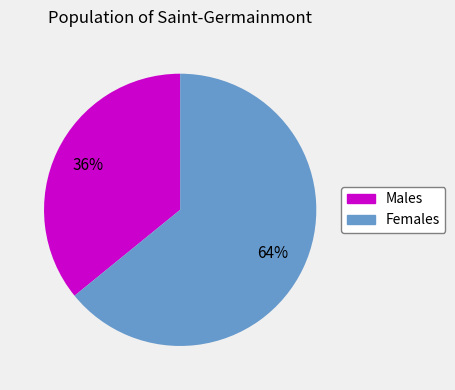

To the nearest percent, what is the difference between the largest and smallest slice percentages?

28%